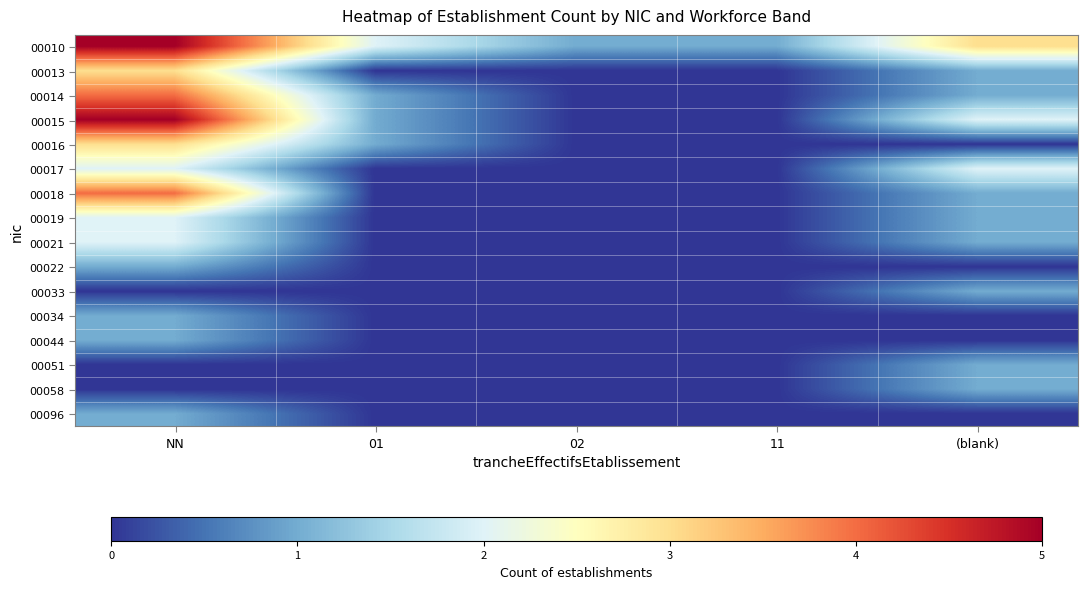

How many series are shown in this chart?

16